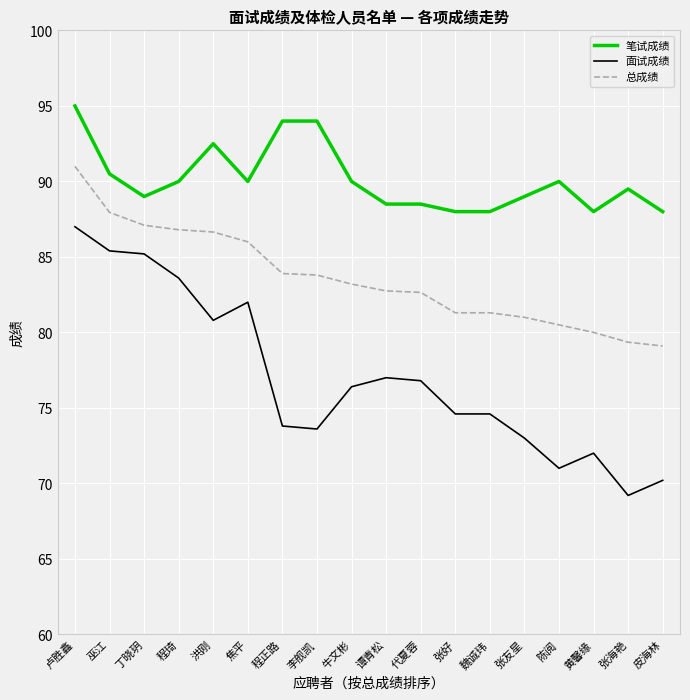

Read the 笔试成绩 value at 巫江.

90.5